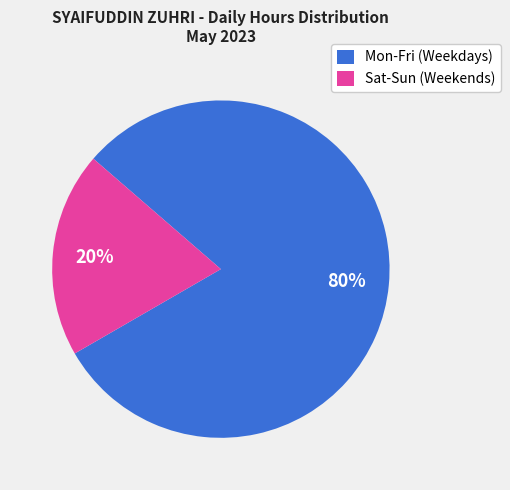

Between Mon-Fri (Weekdays) and Sat-Sun (Weekends), which is larger?

Mon-Fri (Weekdays)